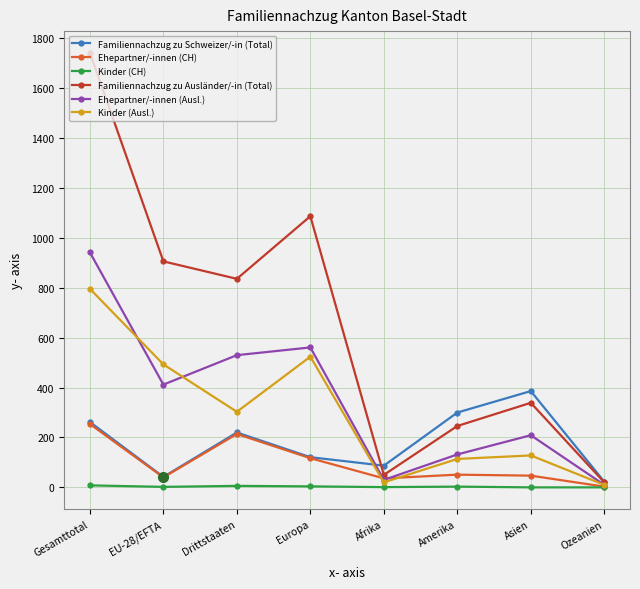

What is the value of the Kinder (CH) point at the 4th from the left?

4